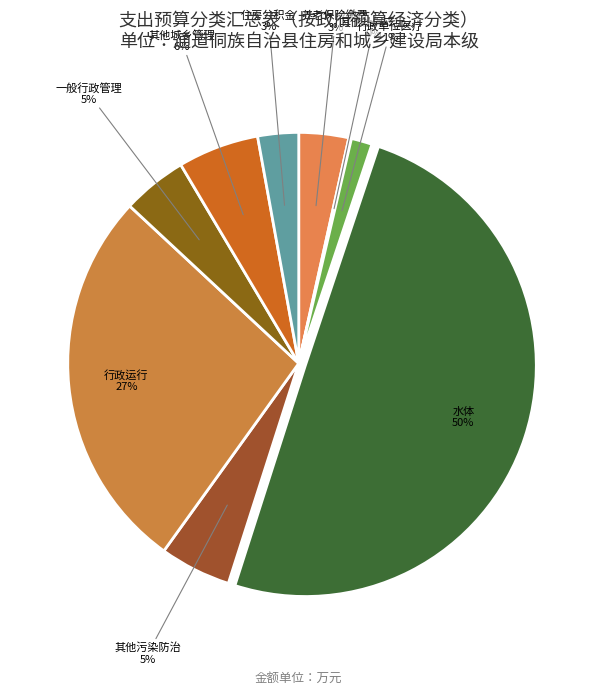

Is there a majority slice in this chart?

No